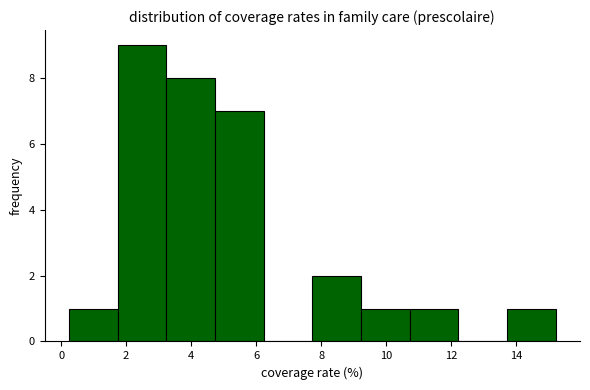

Reading left to right, transcribe this chart: for each bar, give the range it covers on the x-axis and its height. Neither the bar edges nor the heights are printed on the chart, so give them approximately, as read against the axes.

0.2 to 1.8: 1
1.8 to 3.2: 9
3.2 to 4.8: 8
4.8 to 6.2: 7
6.2 to 7.8: 0
7.8 to 9.2: 2
9.2 to 10.8: 1
10.8 to 12.2: 1
12.2 to 13.8: 0
13.8 to 15.2: 1